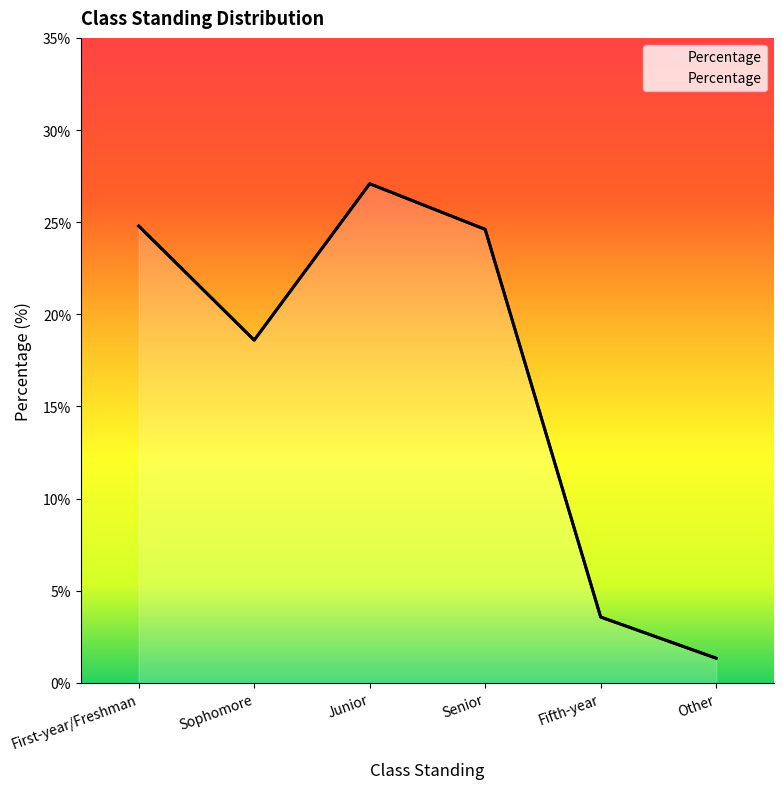

Which category has the lowest value across all series?

Other